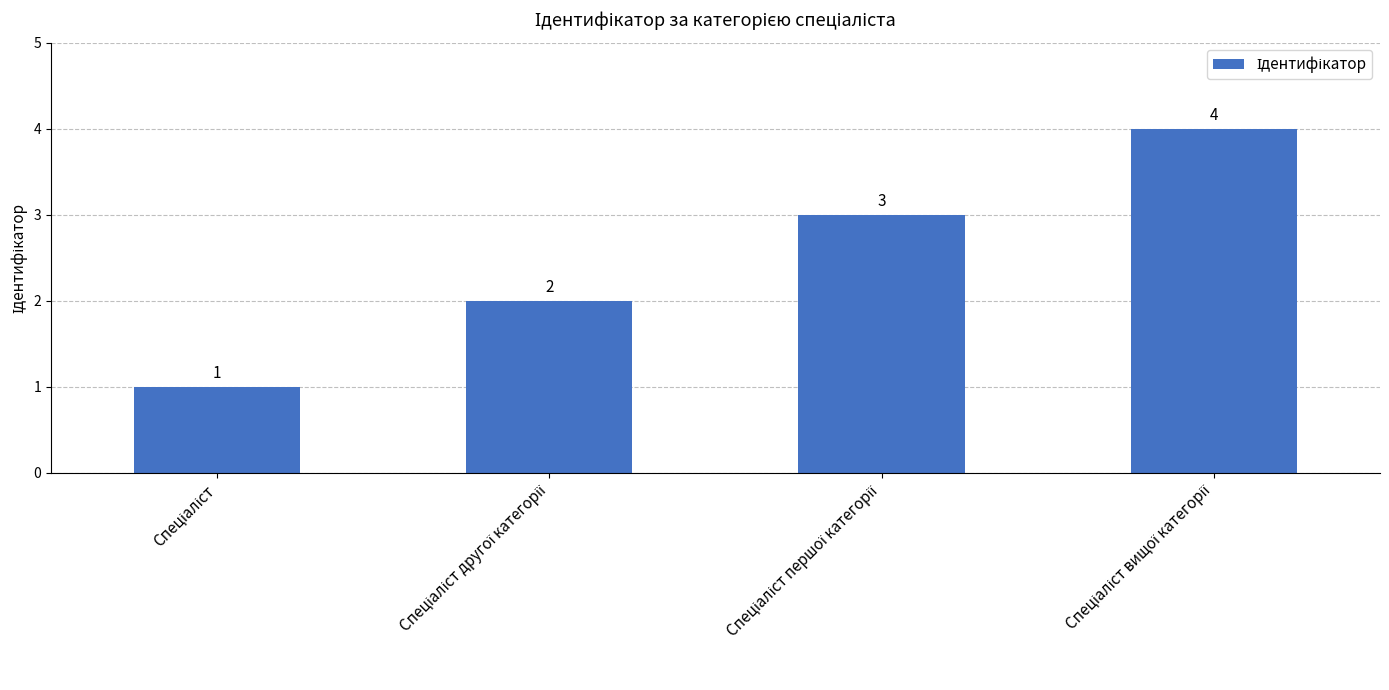

Reading left to right, what are all the values shown in this chart?

1	2	3	4